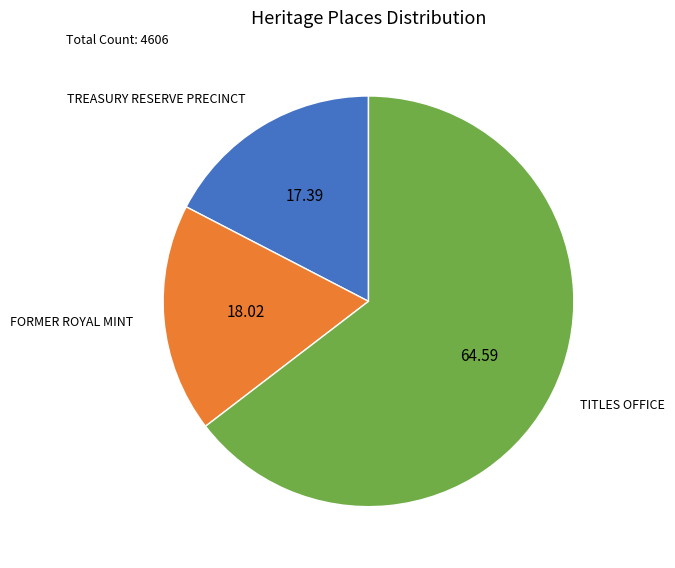

Between TREASURY RESERVE PRECINCT and TITLES OFFICE, which is larger?

TITLES OFFICE